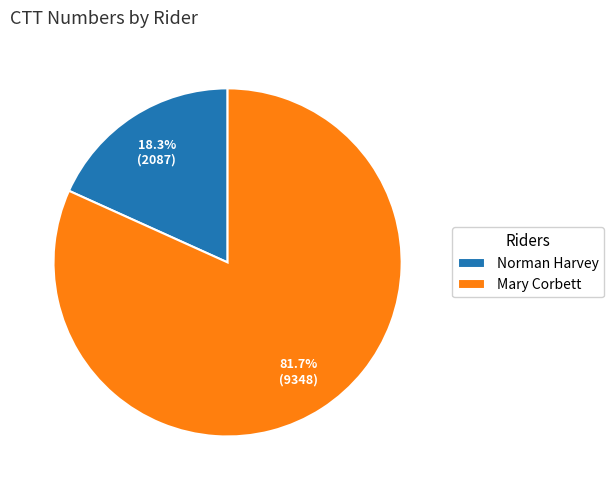

What percentage is the Norman Harvey slice, to the nearest percent?

18%